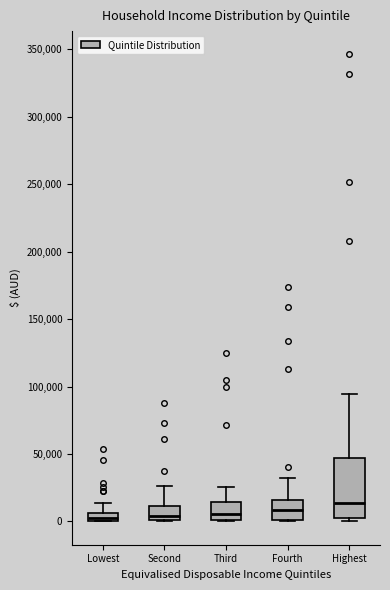

Where does the median line of the box for Second sit on the y-axis? The values are not printed on the chart, so give them approximately, as read against the axis.

5000